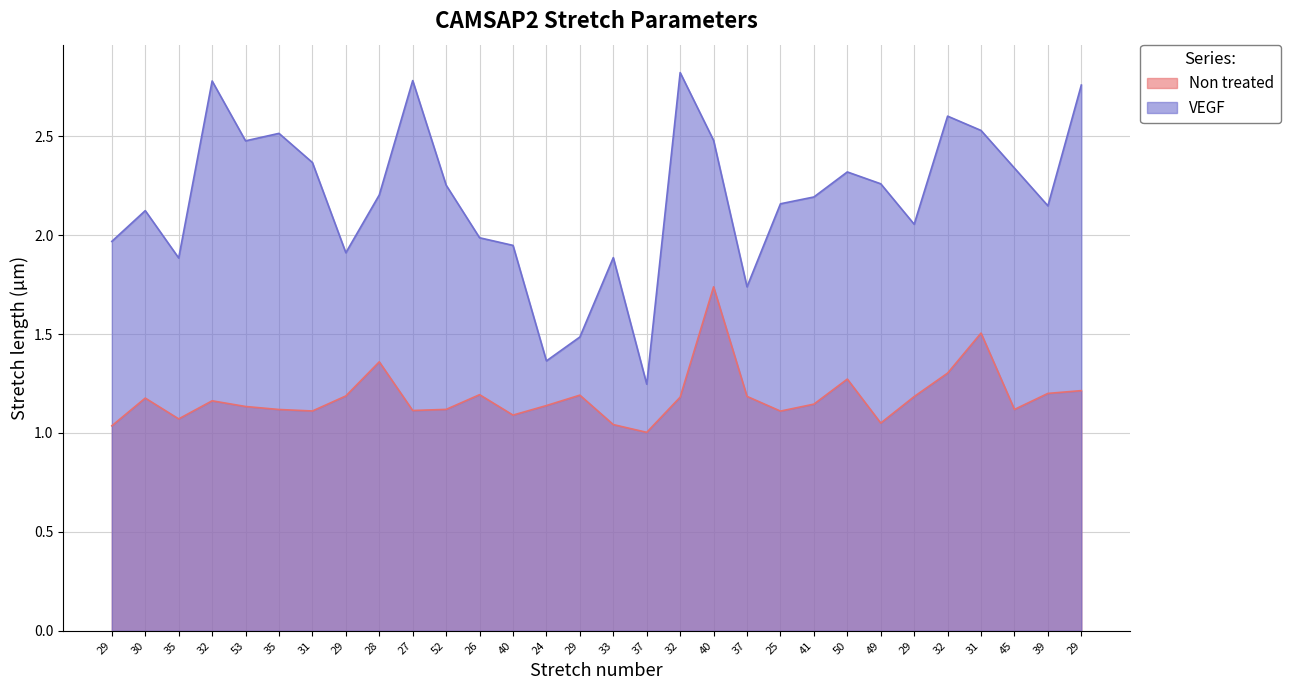

Does the chart display data point markers on the line(s)?

No